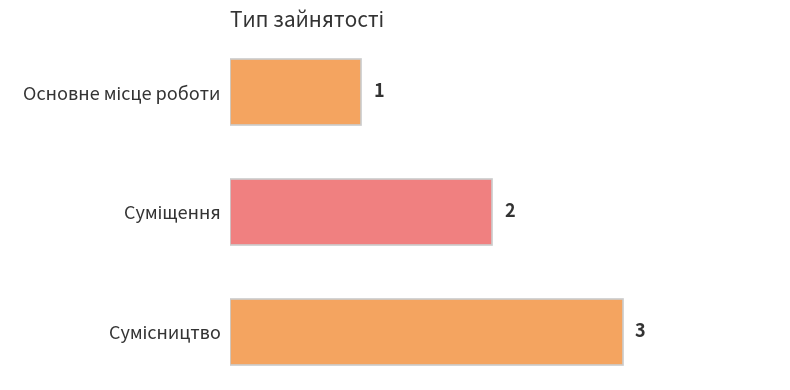

What is the value of the 3rd bar from the top?

3